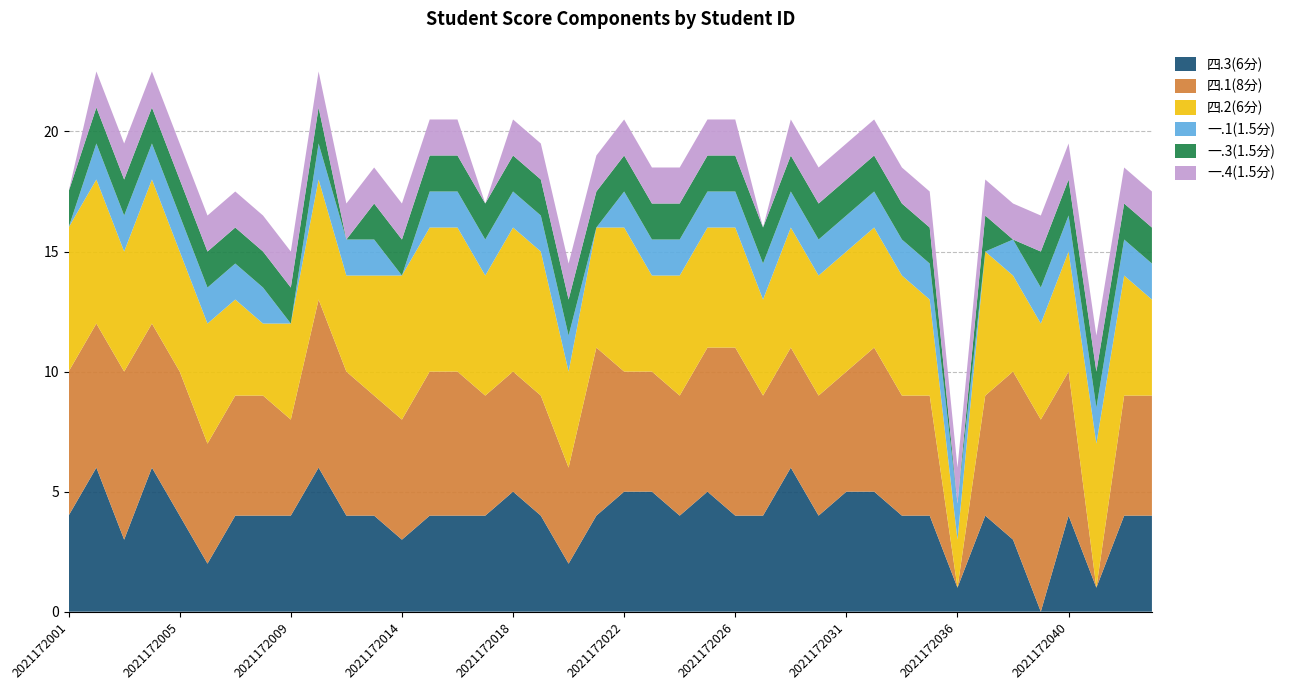

Reading right to left, what are all the values shown in this chart?

四.3(6分): 2021172043=4.0	2021172042=4.0	2021172041=1.0	2021172040=4.0	2021172039=0.0	2021172038=3.0	2021172037=4.0	2021172036=1.0	2021172035=4.0	2021172034=4.0	2021172033=5.0	2021172031=5.0	2021172030=4.0	2021172029=6.0	2021172027=4.0	2021172026=4.0	2021172025=5.0	2021172024=4.0	2021172023=5.0	2021172022=5.0	2021172021=4.0	2021172020=2.0	2021172019=4.0	2021172018=5.0	2021172017=4.0	2021172016=4.0	2021172015=4.0	2021172014=3.0	2021172013=4.0	2021172012=4.0	2021172010=6.0	2021172009=4.0	2021172008=4.0	2021172007=4.0	2021172006=2.0	2021172005=4.0	2021172004=6.0	2021172003=3.0	2021172002=6.0	2021172001=4.0
四.1(8分): 2021172043=5.0	2021172042=5.0	2021172041=0.0	2021172040=6.0	2021172039=8.0	2021172038=7.0	2021172037=5.0	2021172036=0.0	2021172035=5.0	2021172034=5.0	2021172033=6.0	2021172031=5.0	2021172030=5.0	2021172029=5.0	2021172027=5.0	2021172026=7.0	2021172025=6.0	2021172024=5.0	2021172023=5.0	2021172022=5.0	2021172021=7.0	2021172020=4.0	2021172019=5.0	2021172018=5.0	2021172017=5.0	2021172016=6.0	2021172015=6.0	2021172014=5.0	2021172013=5.0	2021172012=6.0	2021172010=7.0	2021172009=4.0	2021172008=5.0	2021172007=5.0	2021172006=5.0	2021172005=6.0	2021172004=6.0	2021172003=7.0	2021172002=6.0	2021172001=6.0
四.2(6分): 2021172043=4.0	2021172042=5.0	2021172041=6.0	2021172040=5.0	2021172039=4.0	2021172038=4.0	2021172037=6.0	2021172036=2.0	2021172035=4.0	2021172034=5.0	2021172033=5.0	2021172031=5.0	2021172030=5.0	2021172029=5.0	2021172027=4.0	2021172026=5.0	2021172025=5.0	2021172024=5.0	2021172023=4.0	2021172022=6.0	2021172021=5.0	2021172020=4.0	2021172019=6.0	2021172018=6.0	2021172017=5.0	2021172016=6.0	2021172015=6.0	2021172014=6.0	2021172013=5.0	2021172012=4.0	2021172010=5.0	2021172009=4.0	2021172008=3.0	2021172007=4.0	2021172006=5.0	2021172005=5.0	2021172004=6.0	2021172003=5.0	2021172002=6.0	2021172001=6.0
一.1(1.5分): 2021172043=1.5	2021172042=1.5	2021172041=1.5	2021172040=1.5	2021172039=1.5	2021172038=1.5	2021172037=0.0	2021172036=1.5	2021172035=1.5	2021172034=1.5	2021172033=1.5	2021172031=1.5	2021172030=1.5	2021172029=1.5	2021172027=1.5	2021172026=1.5	2021172025=1.5	2021172024=1.5	2021172023=1.5	2021172022=1.5	2021172021=0.0	2021172020=1.5	2021172019=1.5	2021172018=1.5	2021172017=1.5	2021172016=1.5	2021172015=1.5	2021172014=0.0	2021172013=1.5	2021172012=1.5	2021172010=1.5	2021172009=0.0	2021172008=1.5	2021172007=1.5	2021172006=1.5	2021172005=1.5	2021172004=1.5	2021172003=1.5	2021172002=1.5	2021172001=0.0
一.3(1.5分): 2021172043=1.5	2021172042=1.5	2021172041=1.5	2021172040=1.5	2021172039=1.5	2021172038=0.0	2021172037=1.5	2021172036=0.0	2021172035=1.5	2021172034=1.5	2021172033=1.5	2021172031=1.5	2021172030=1.5	2021172029=1.5	2021172027=1.5	2021172026=1.5	2021172025=1.5	2021172024=1.5	2021172023=1.5	2021172022=1.5	2021172021=1.5	2021172020=1.5	2021172019=1.5	2021172018=1.5	2021172017=1.5	2021172016=1.5	2021172015=1.5	2021172014=1.5	2021172013=1.5	2021172012=0.0	2021172010=1.5	2021172009=1.5	2021172008=1.5	2021172007=1.5	2021172006=1.5	2021172005=1.5	2021172004=1.5	2021172003=1.5	2021172002=1.5	2021172001=1.5
一.4(1.5分): 2021172043=1.5	2021172042=1.5	2021172041=1.5	2021172040=1.5	2021172039=1.5	2021172038=1.5	2021172037=1.5	2021172036=1.5	2021172035=1.5	2021172034=1.5	2021172033=1.5	2021172031=1.5	2021172030=1.5	2021172029=1.5	2021172027=0.0	2021172026=1.5	2021172025=1.5	2021172024=1.5	2021172023=1.5	2021172022=1.5	2021172021=1.5	2021172020=1.5	2021172019=1.5	2021172018=1.5	2021172017=0.0	2021172016=1.5	2021172015=1.5	2021172014=1.5	2021172013=1.5	2021172012=1.5	2021172010=1.5	2021172009=1.5	2021172008=1.5	2021172007=1.5	2021172006=1.5	2021172005=1.5	2021172004=1.5	2021172003=1.5	2021172002=1.5	2021172001=0.0